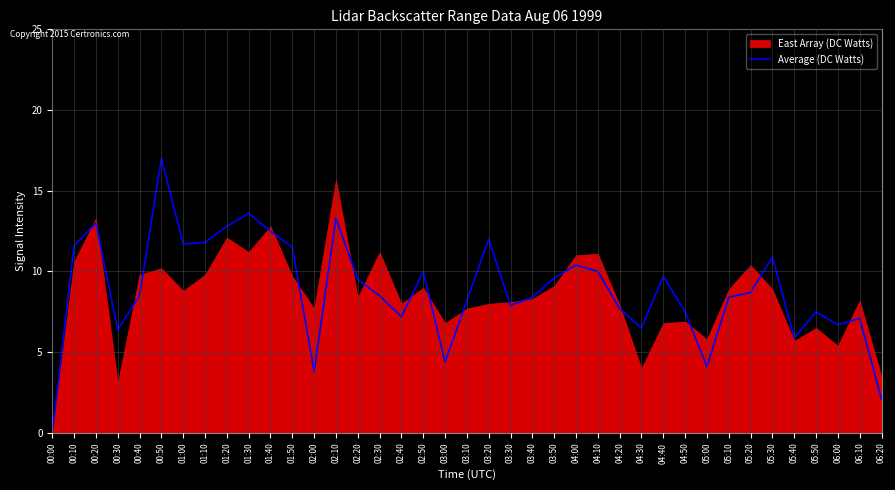

Which label corresponds to the largest value in the chart?

00:50